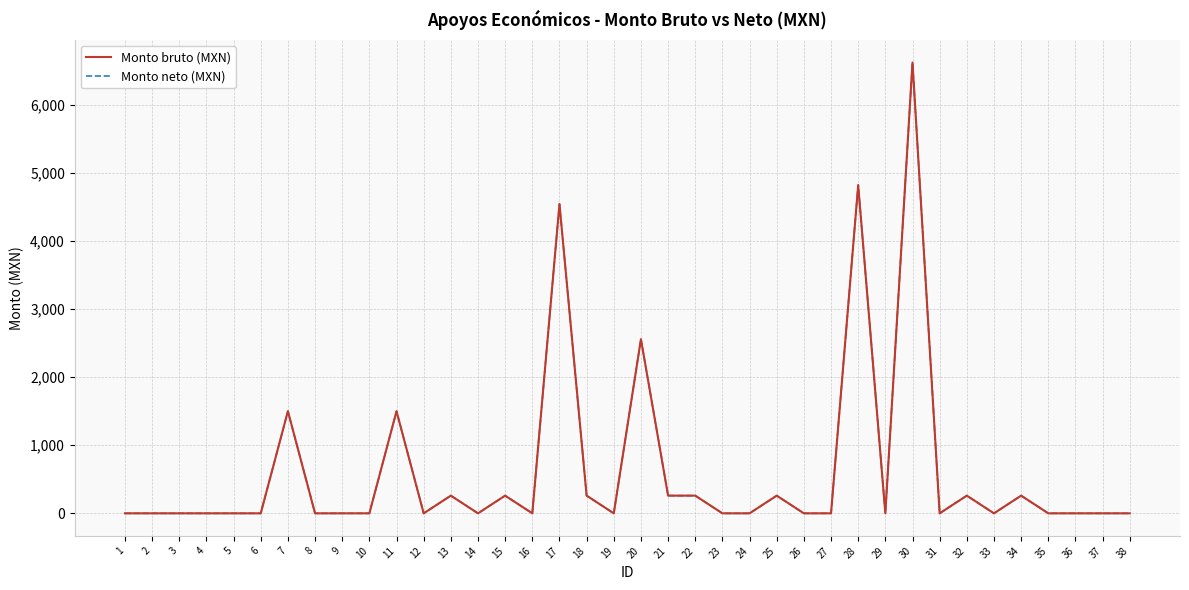

What is the difference between the Monto neto (MXN) values at 35 and 30?

6622.0